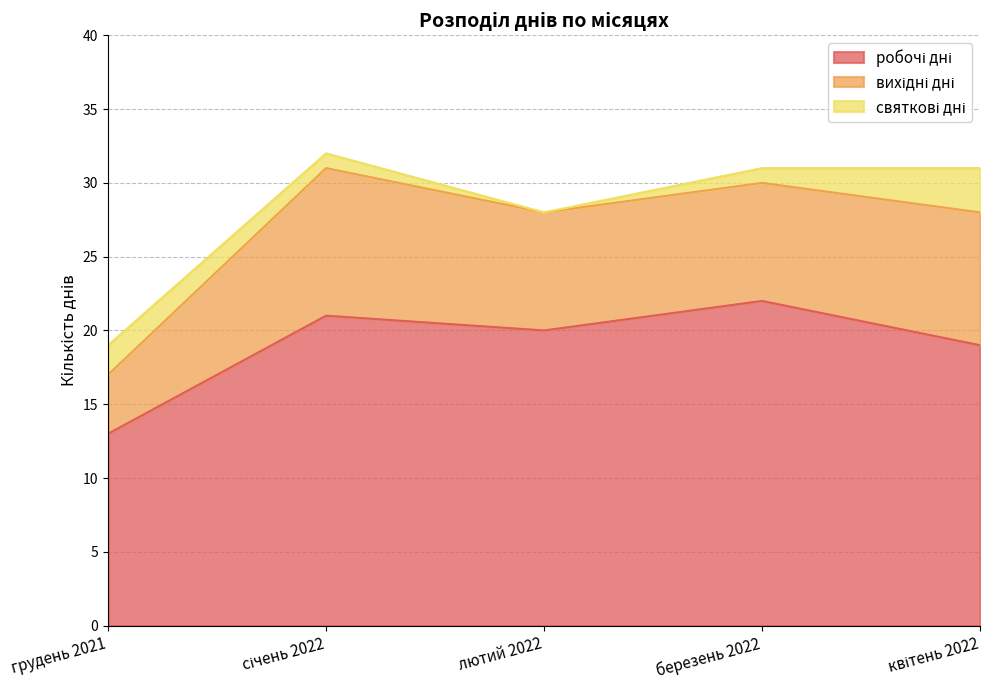

Does the chart have visible grid lines?

Yes